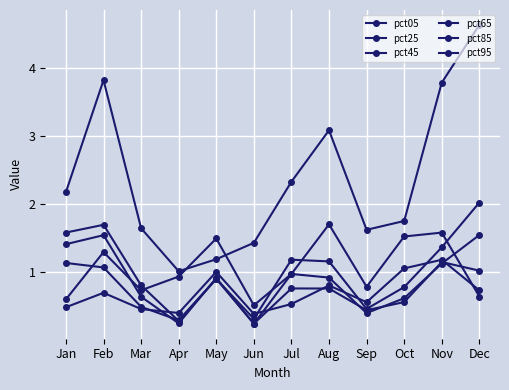

What is the maximum value shown in the chart?

4.6